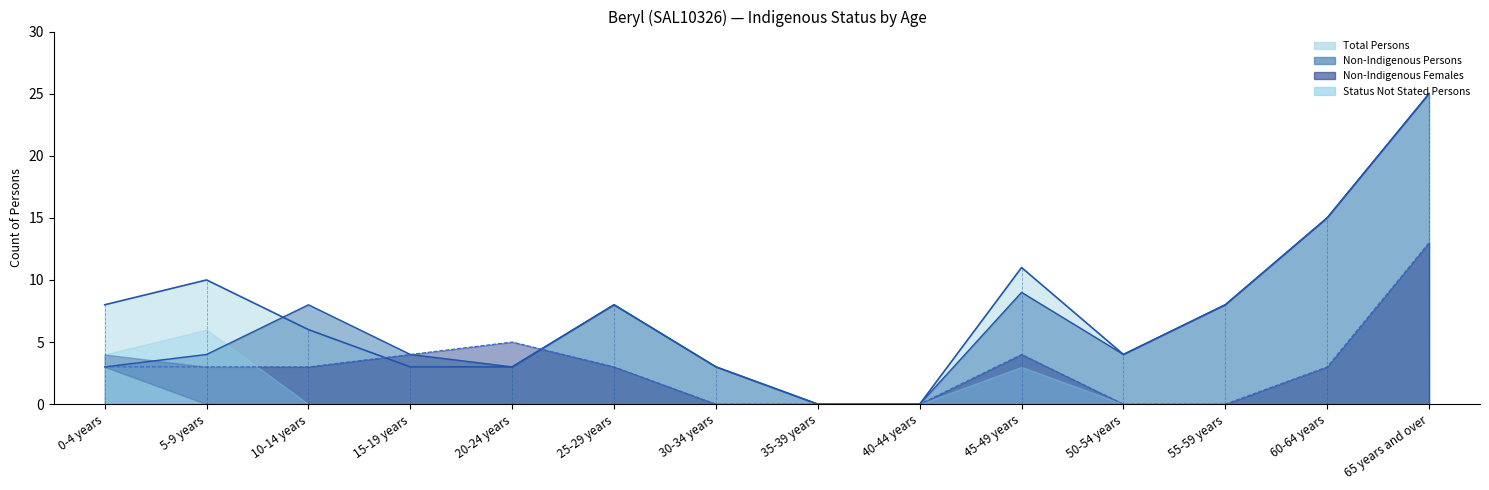

At which category is the sum across all series the highest?

65 years and over